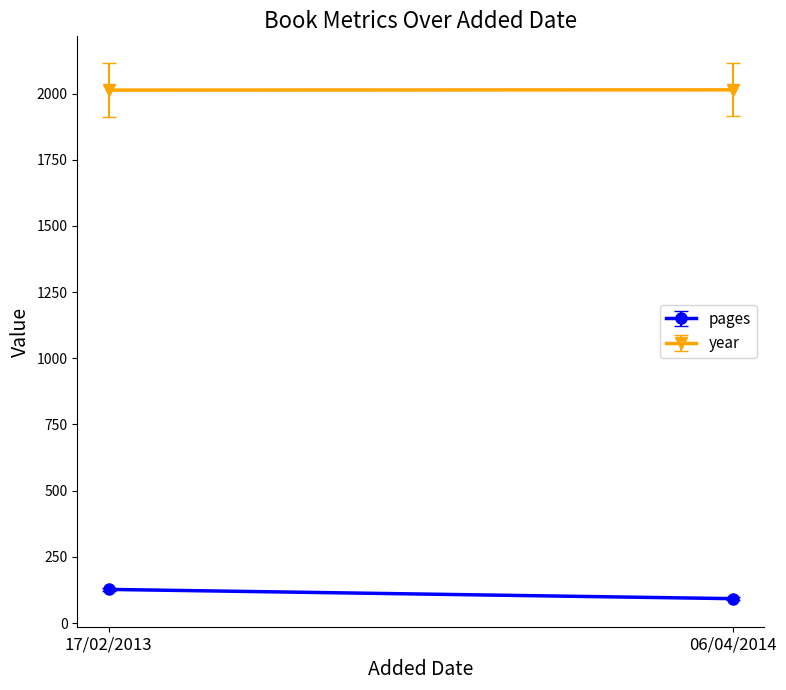

Is it true that year equals 2810 at 17/02/2013?

False